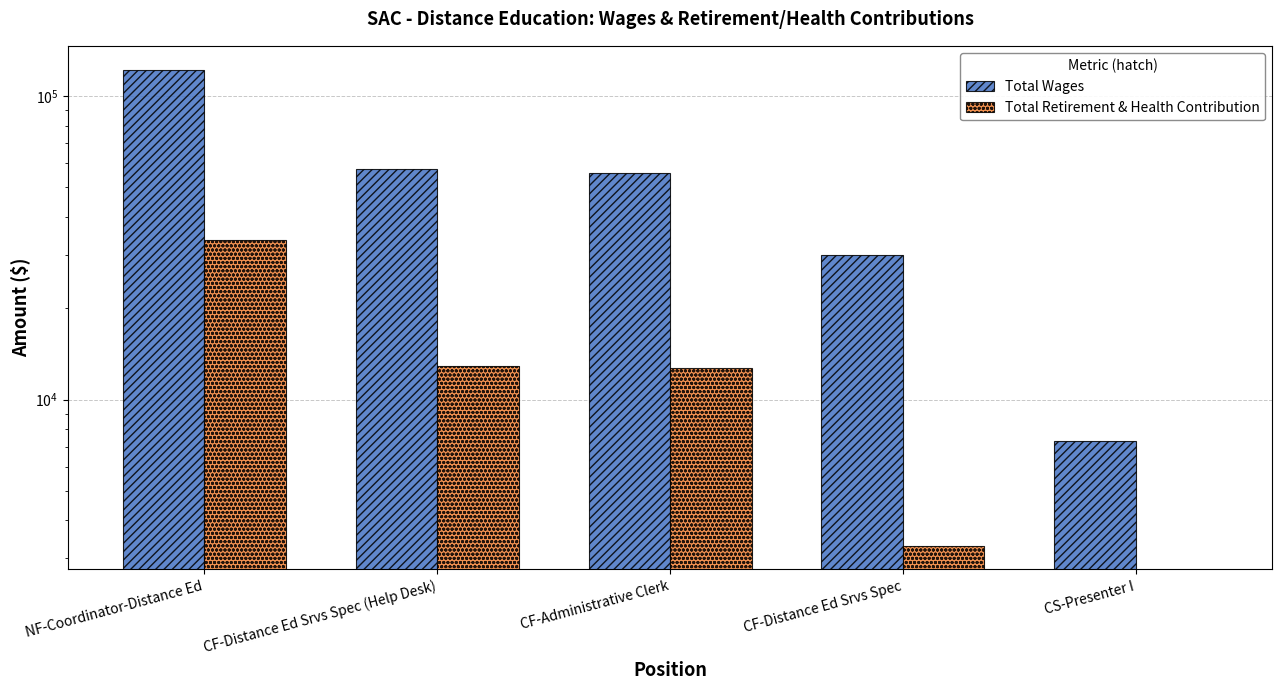

Which series changed the most between CF-Administrative Clerk and CS-Presenter I?

Total Wages